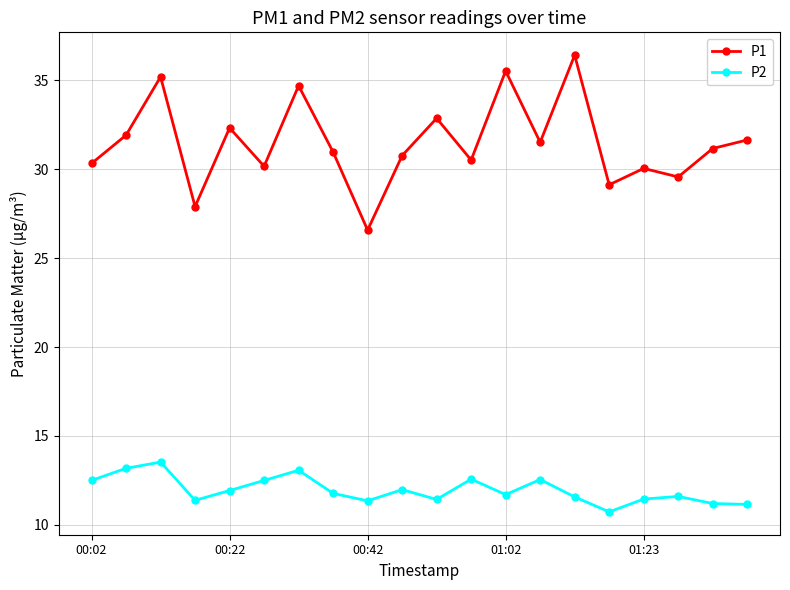

How many data points does each series have?

20